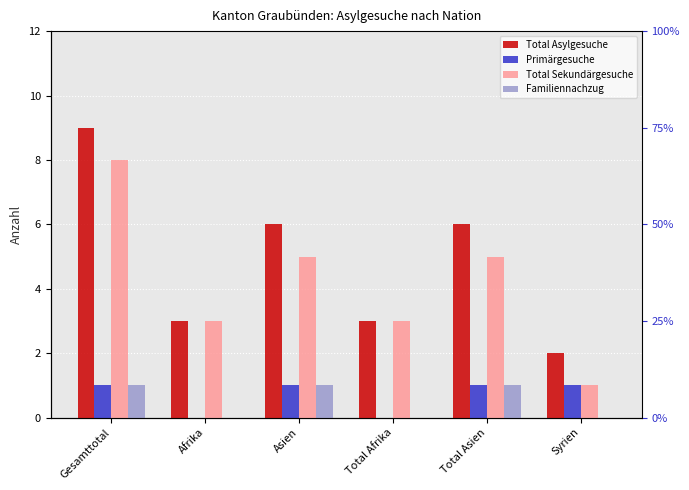

Is it true that Primärgesuche equals 1 at Total Asien?

True